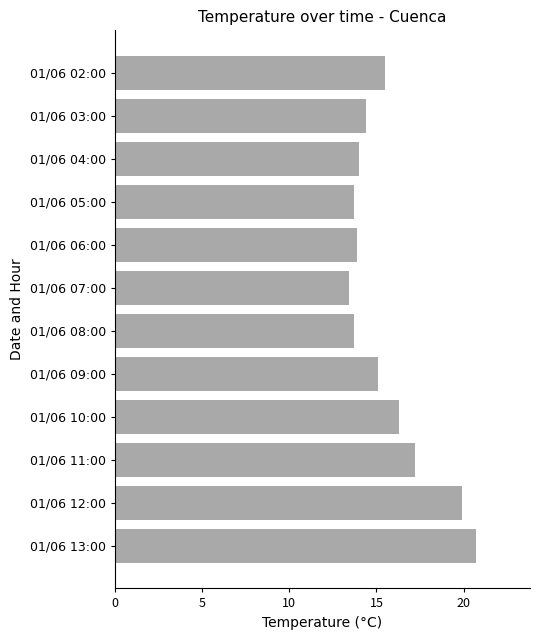

Approximately how many times larger is the value at 01/06 08:00 compared to 01/06 04:00?

1.0